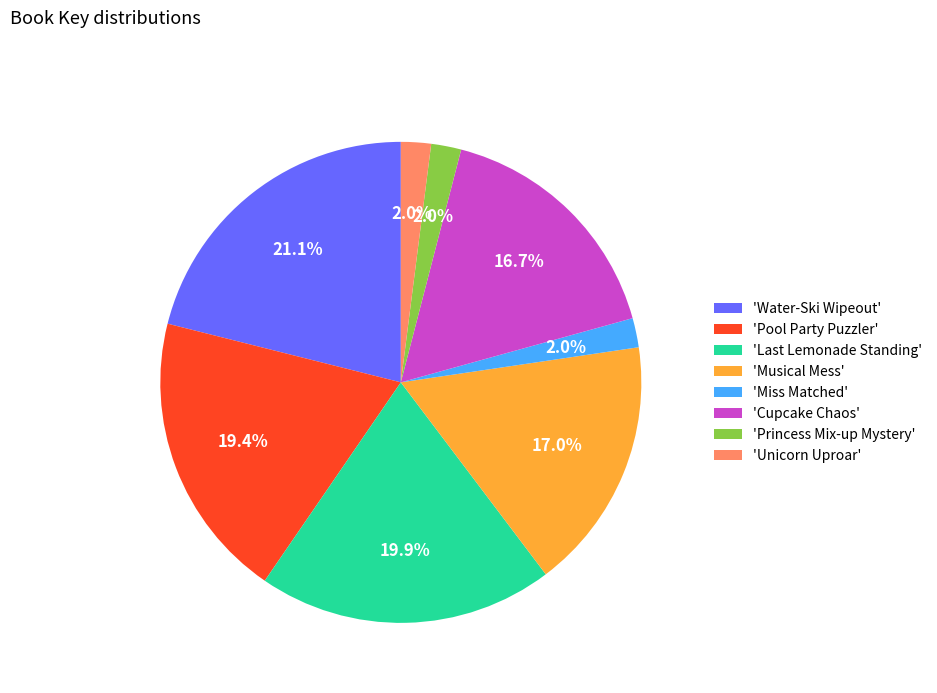

Combined, do 'Musical Mess' and 'Cupcake Chaos' account for over 50%?

No